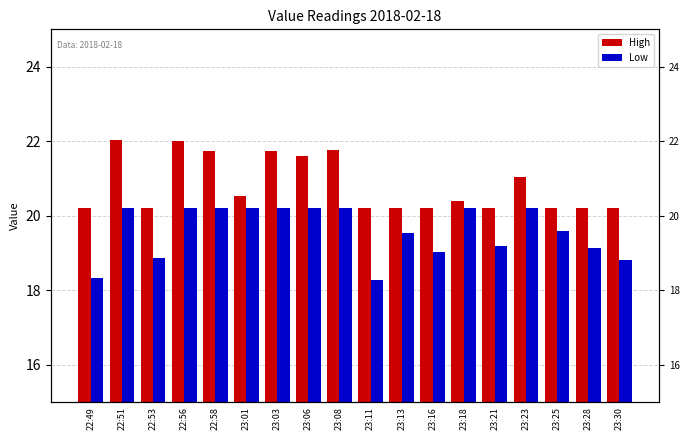

What is the label of the 9th bar from the right?

23:11